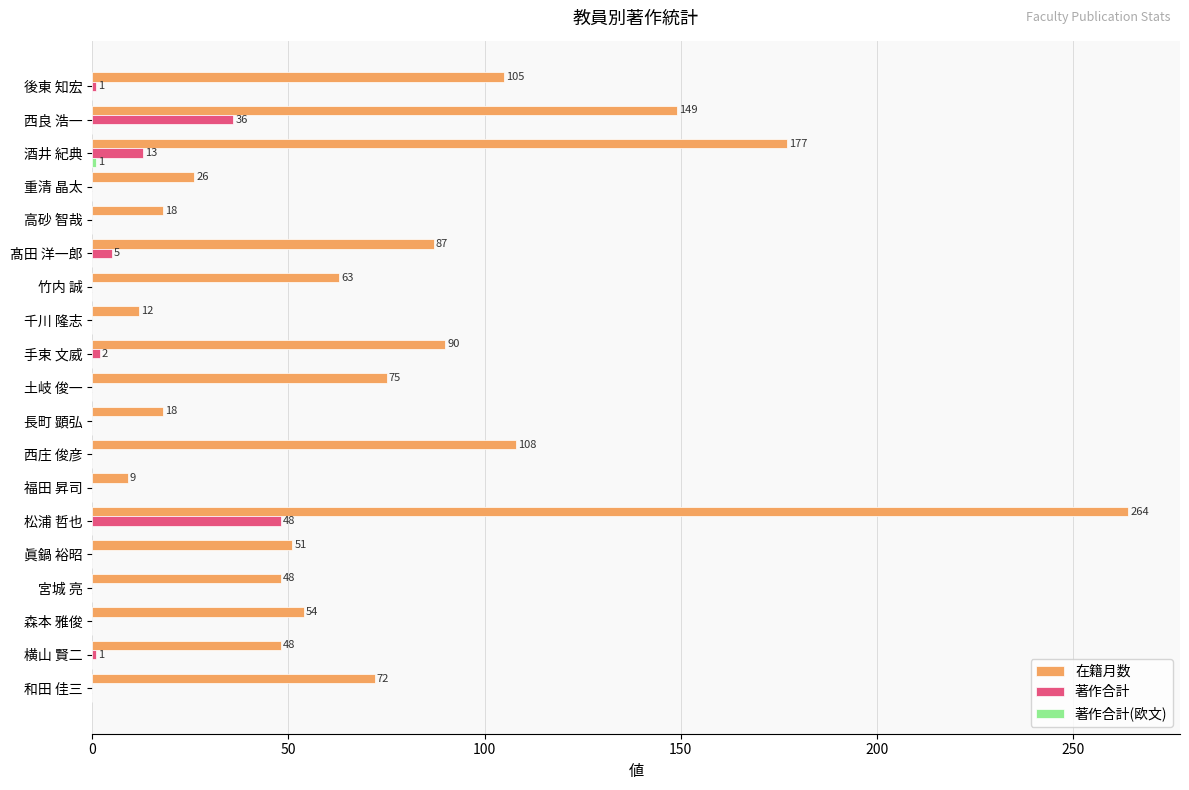

At which category is the sum across all series the highest?

松浦 哲也